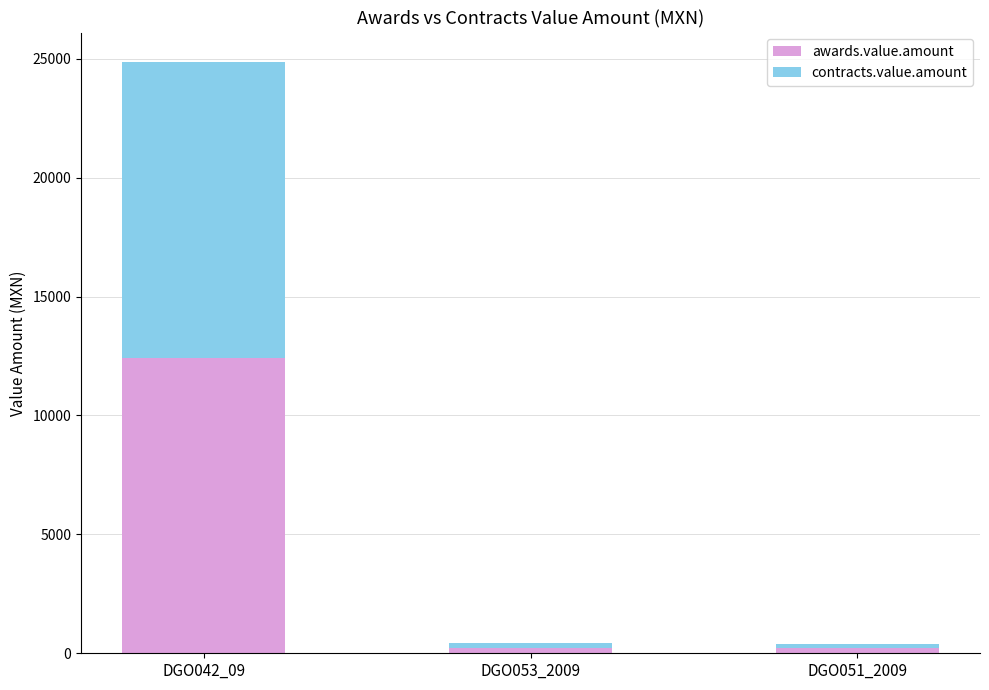

True or false: awards.value.amount has a value of 222.6 at DGO053_2009.

True